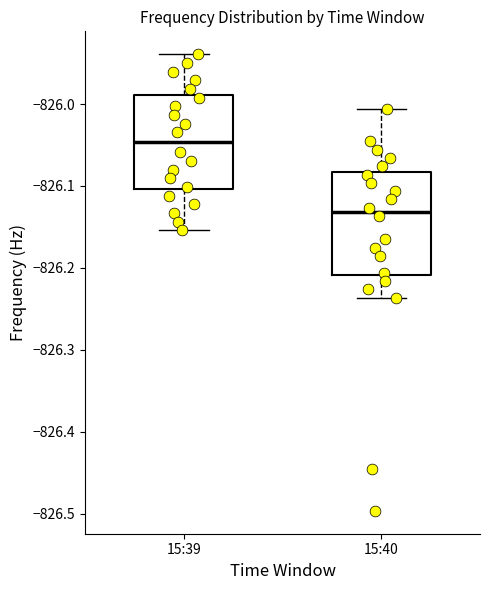

Which box is the tallest, from its lower edge to its upper edge?

15:40